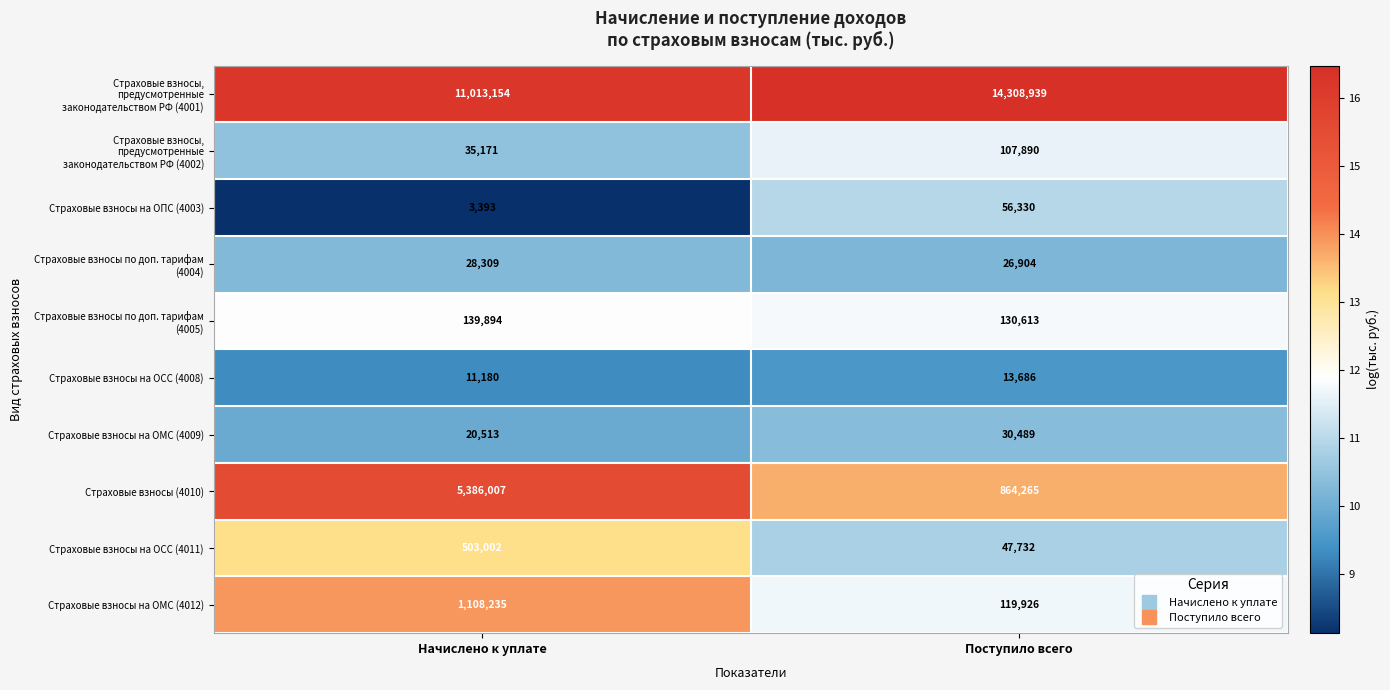

What is the sum of all Страховые взносы (4010) values?

6250272